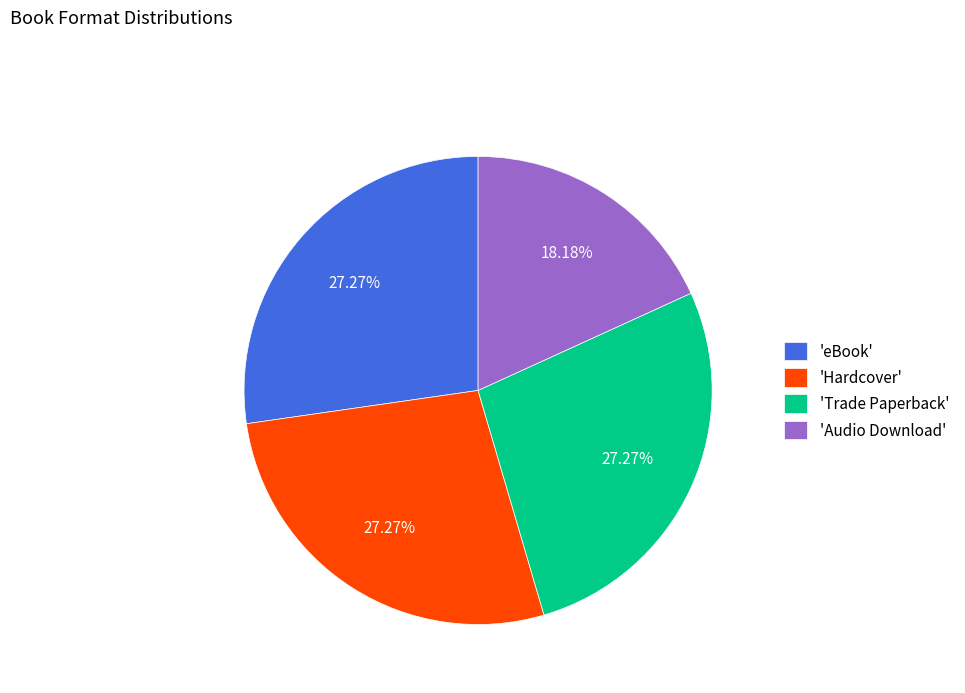

Combined, do 'Audio Download' and 'Hardcover' account for over 50%?

No